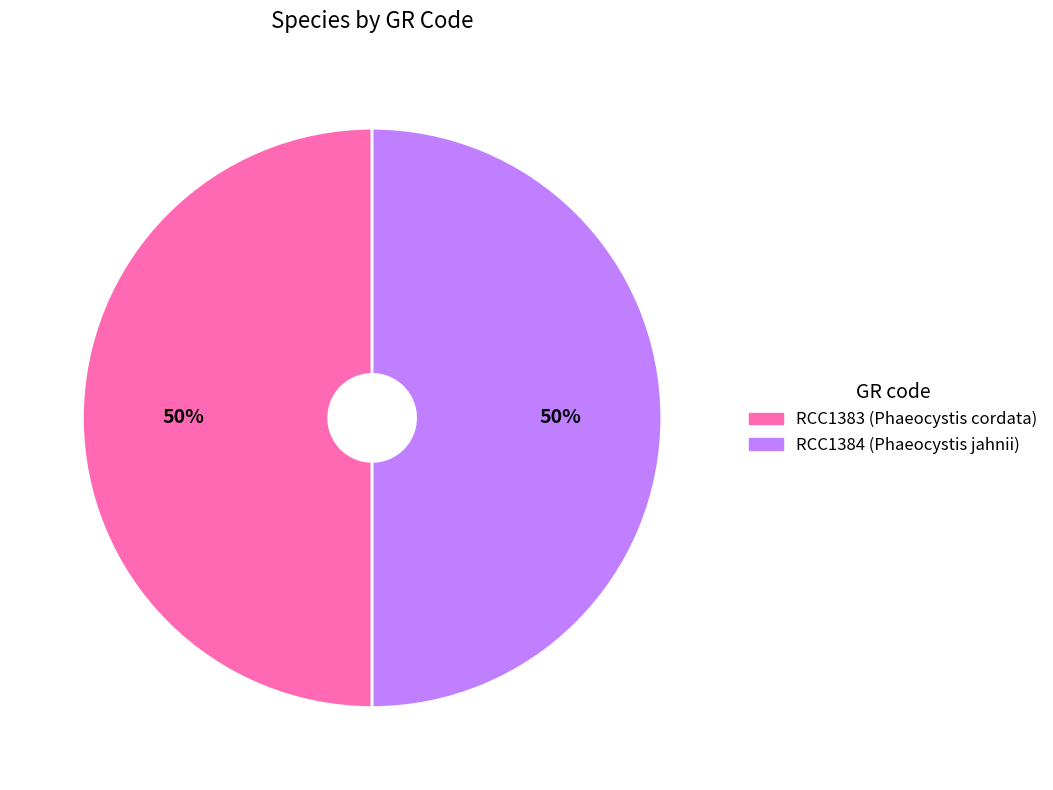

Count the number of slices in the pie.

2